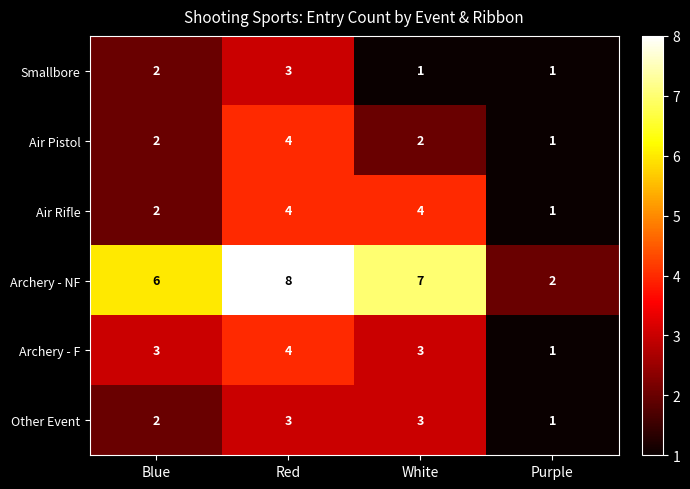

True or false: Archery - F has a value of 2 at Purple.

False